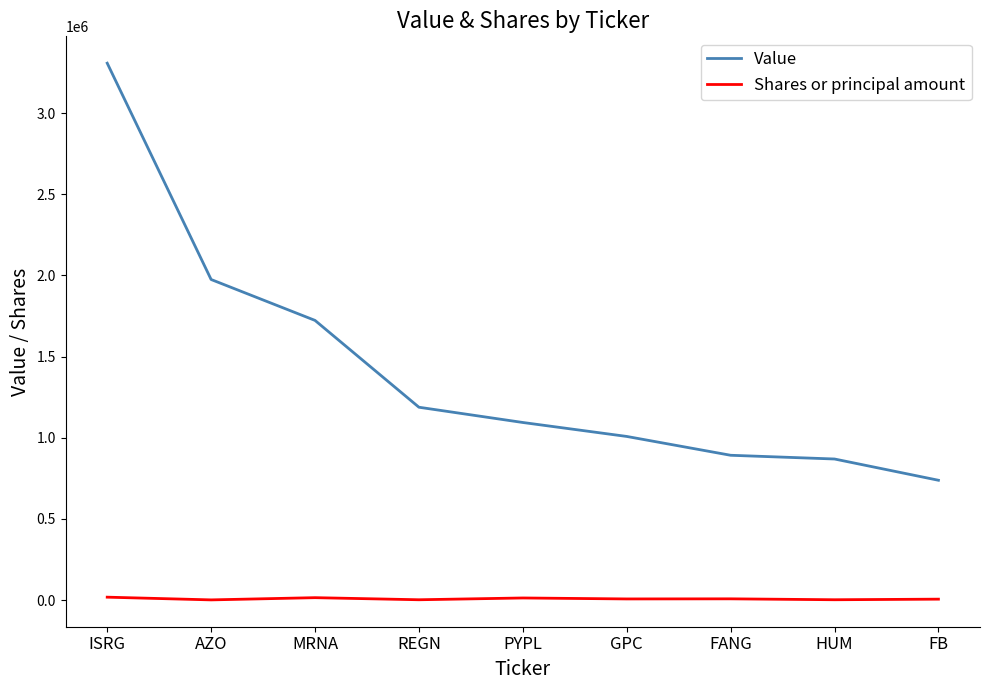

Is it true that Value equals 1860266 at PYPL?

False